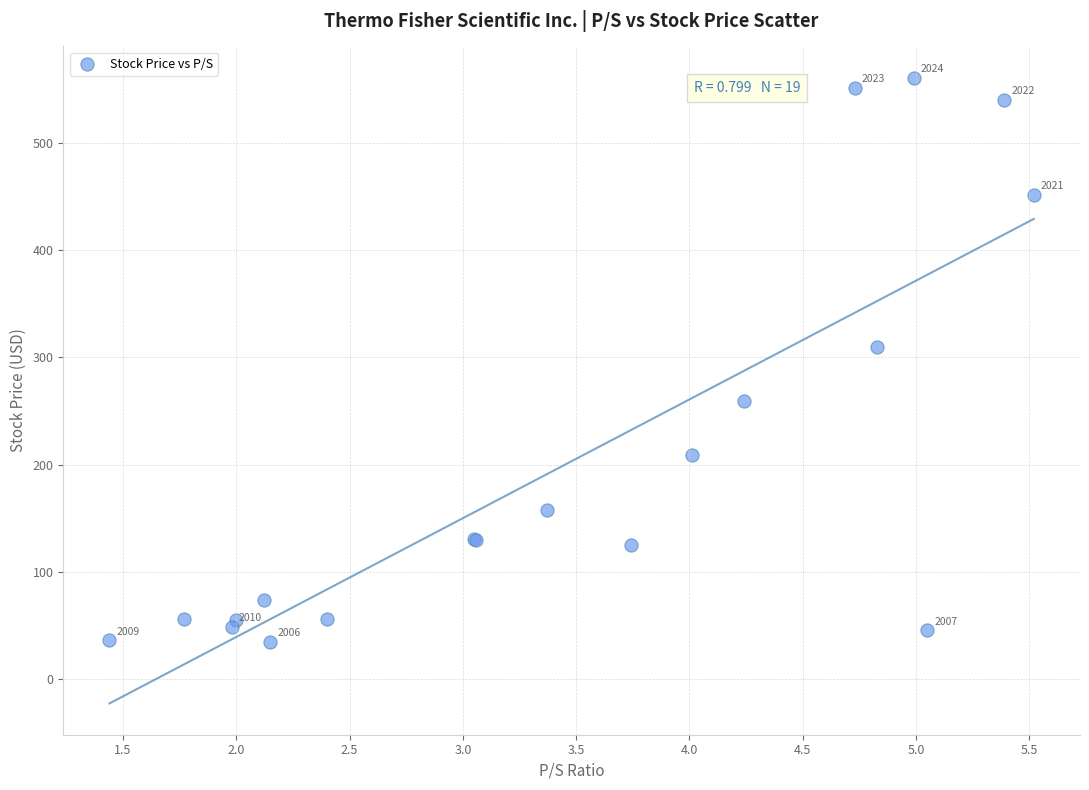

What Y value in the scatter plot is closest to 297?

309.2